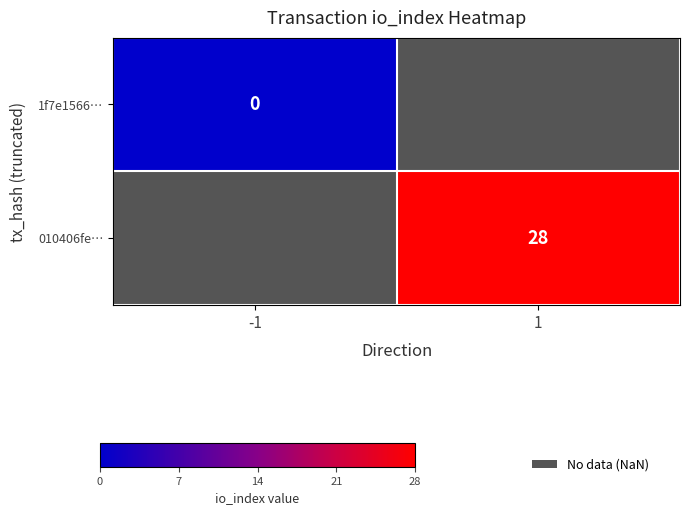

Which has a higher value, -1 or 1?

1